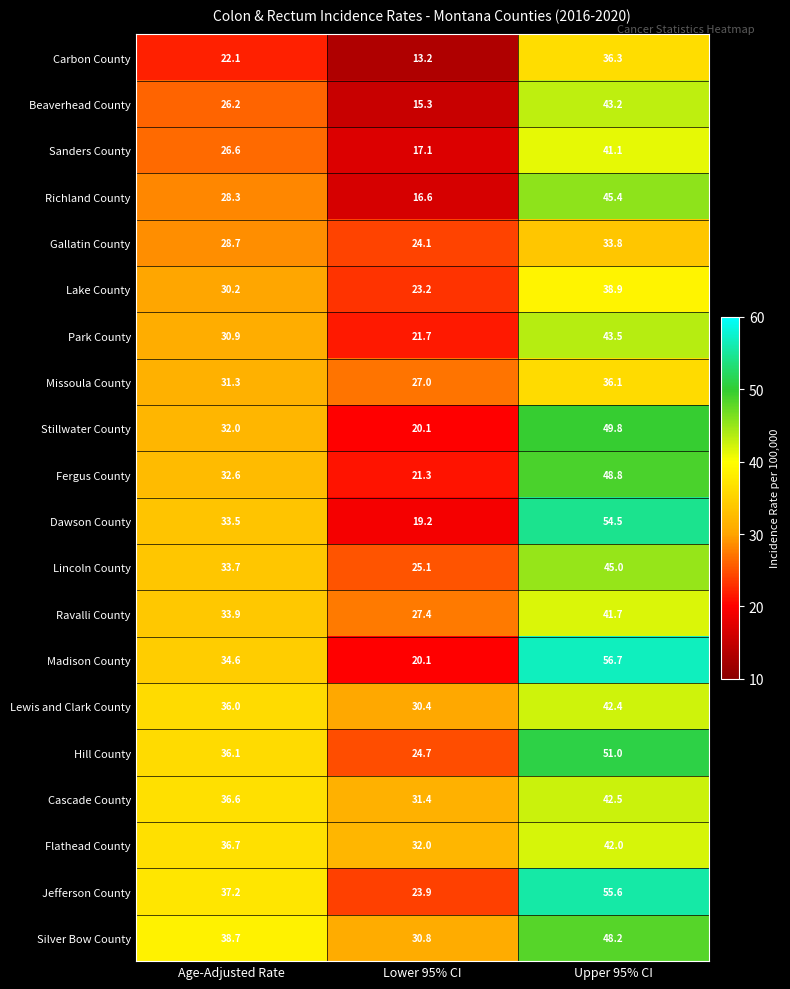

How many values in the Richland County series are below 28?

1